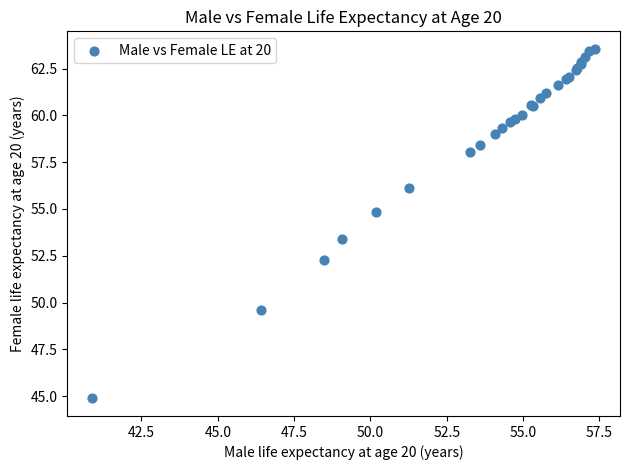

What Y value in the scatter plot is closest to 54?

53.4